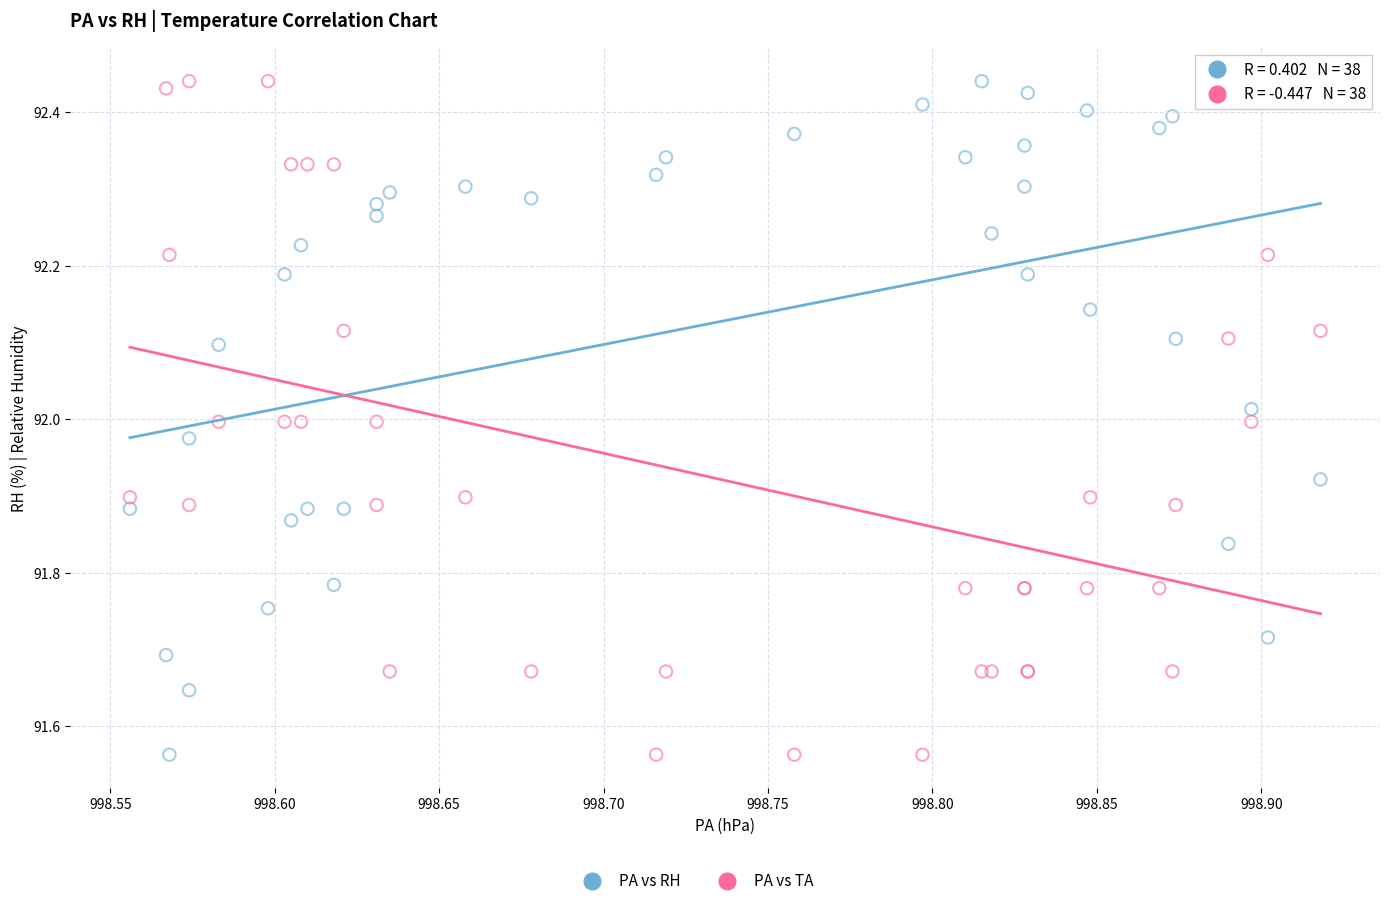

What is the X range (max minus min) for the scatter plot?

0.4